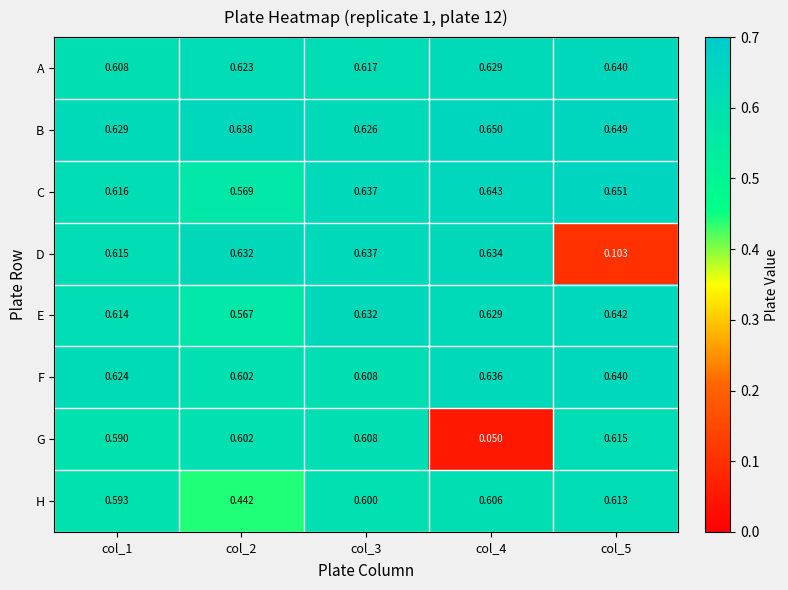

Which series has the widest spread of values?

G